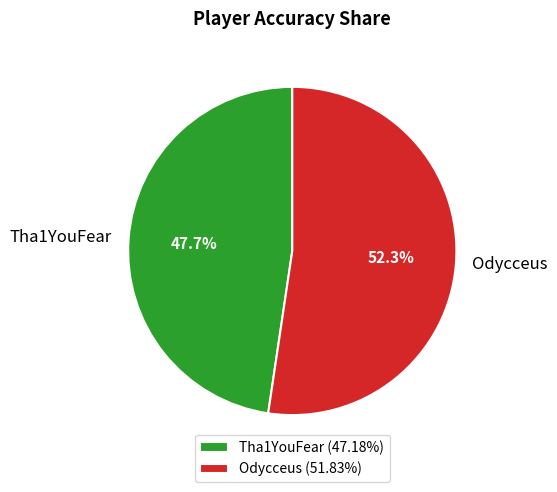

How many segments does this pie chart have?

2